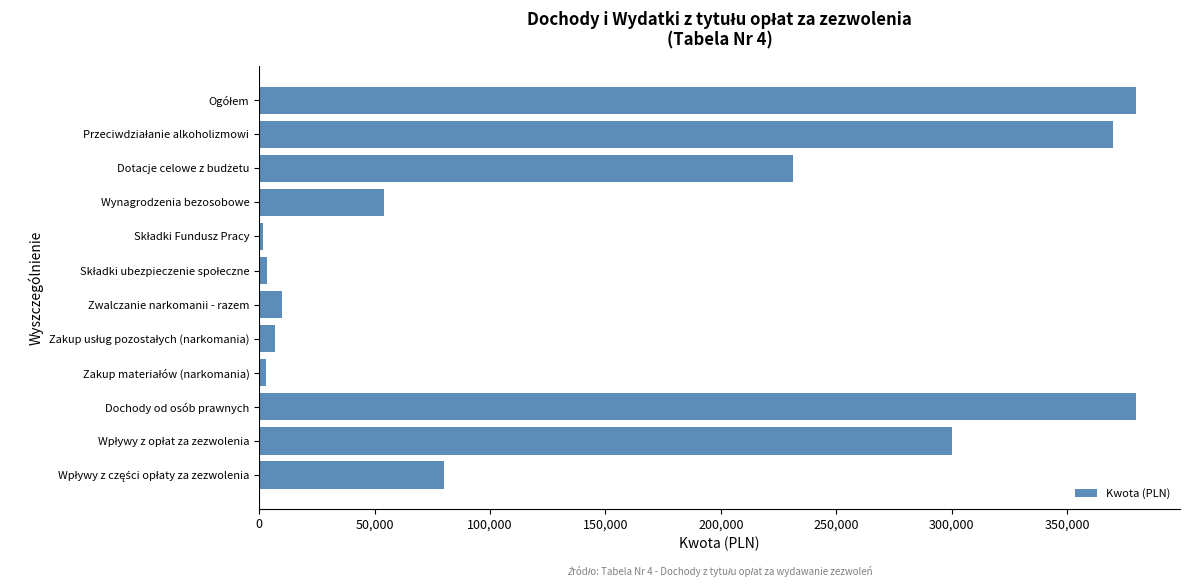

The value at Zwalczanie narkomanii - razem is 10000. True or false?

True